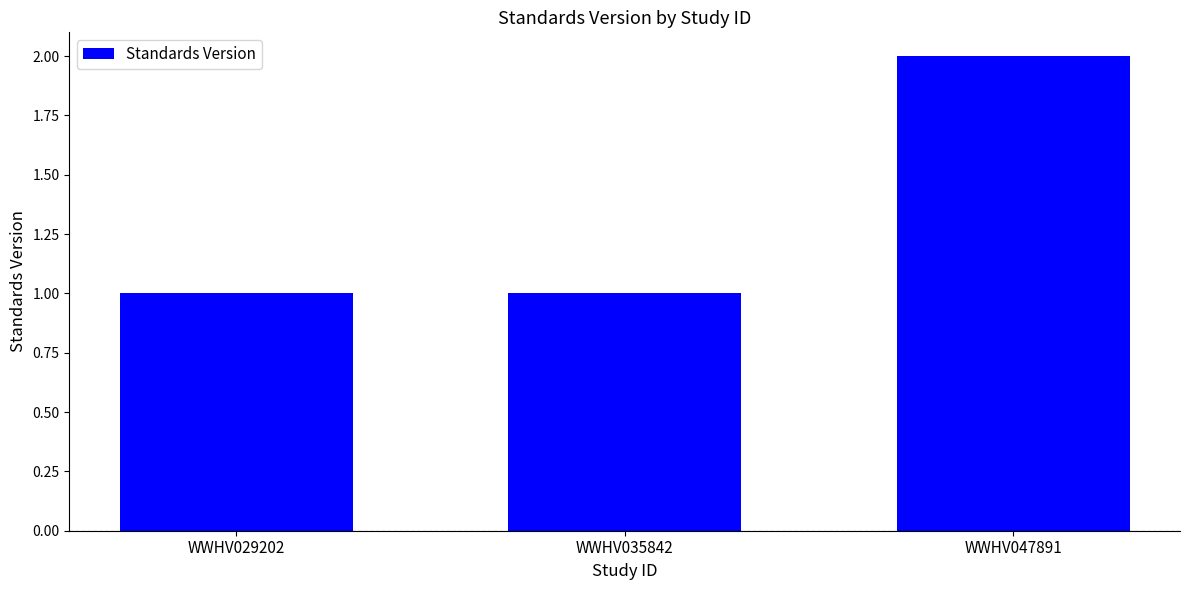

What is the change in value from WWHV035842 to WWHV047891?

+1